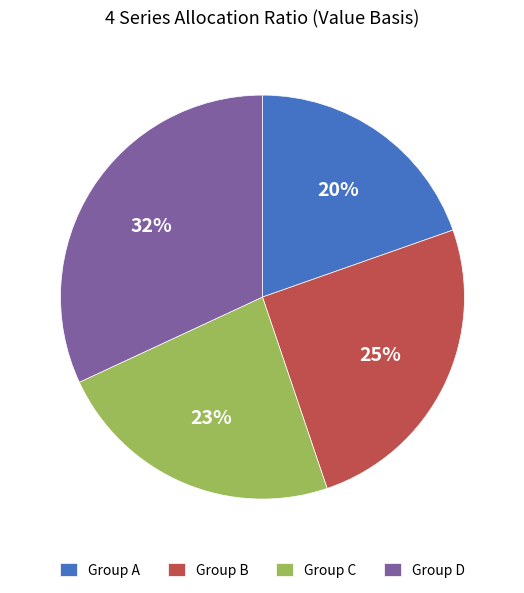

Does any single category account for the majority?

No